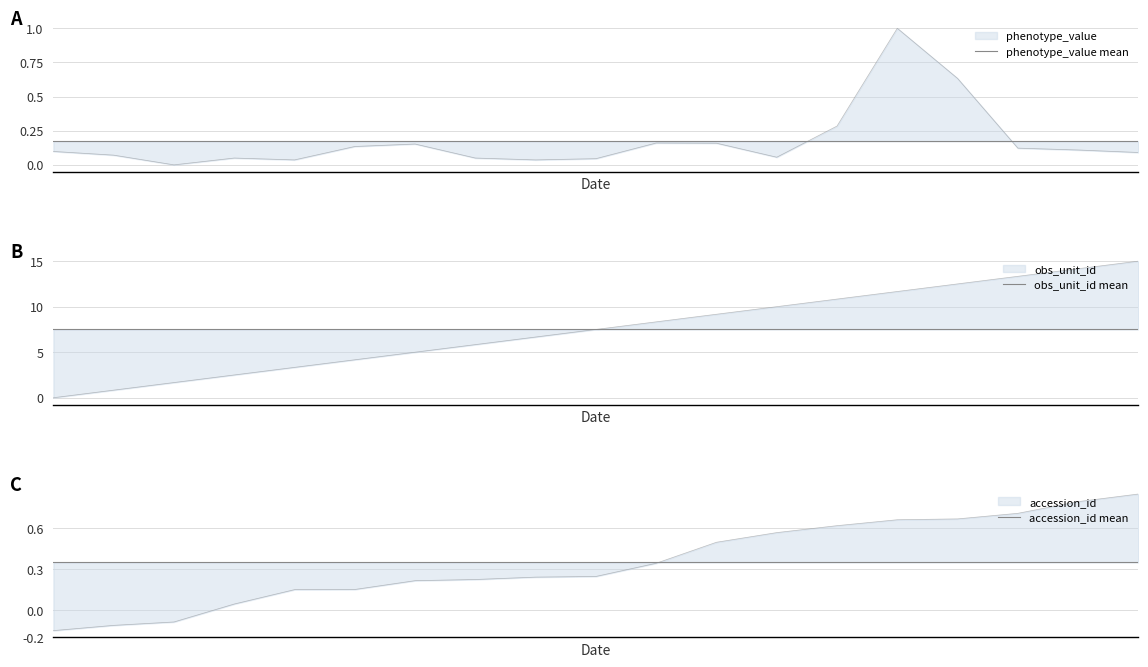

Which series has the largest total across all categories?

obs_unit_id mean